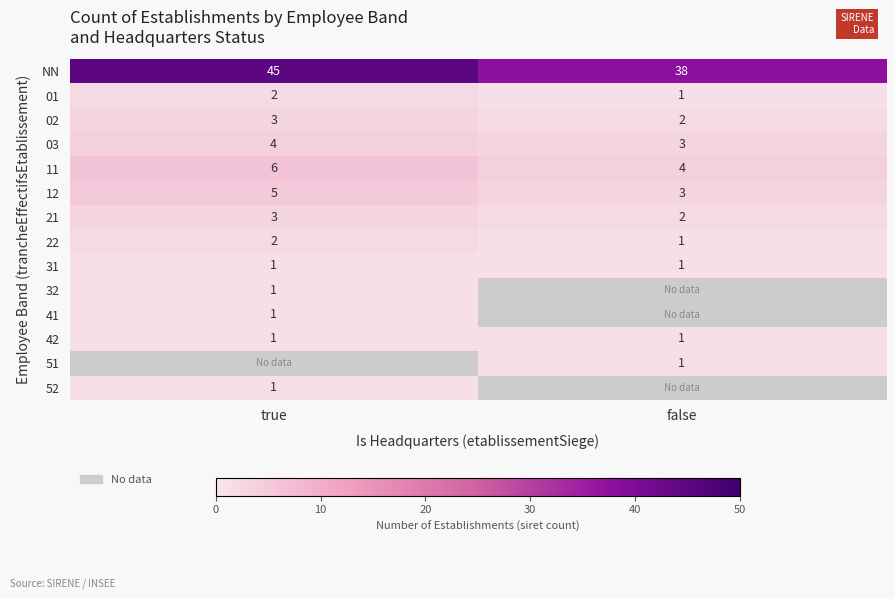

The 02 series shows 1 at true. True or false?

False